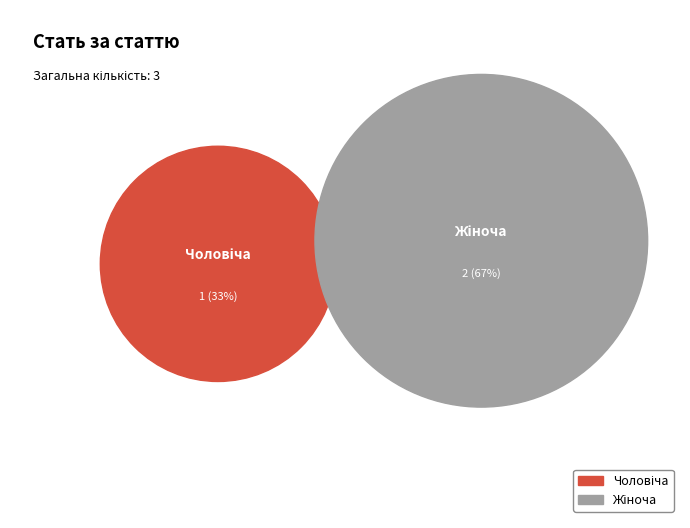

True or false: Жіноча accounts for 67% of the total.

True